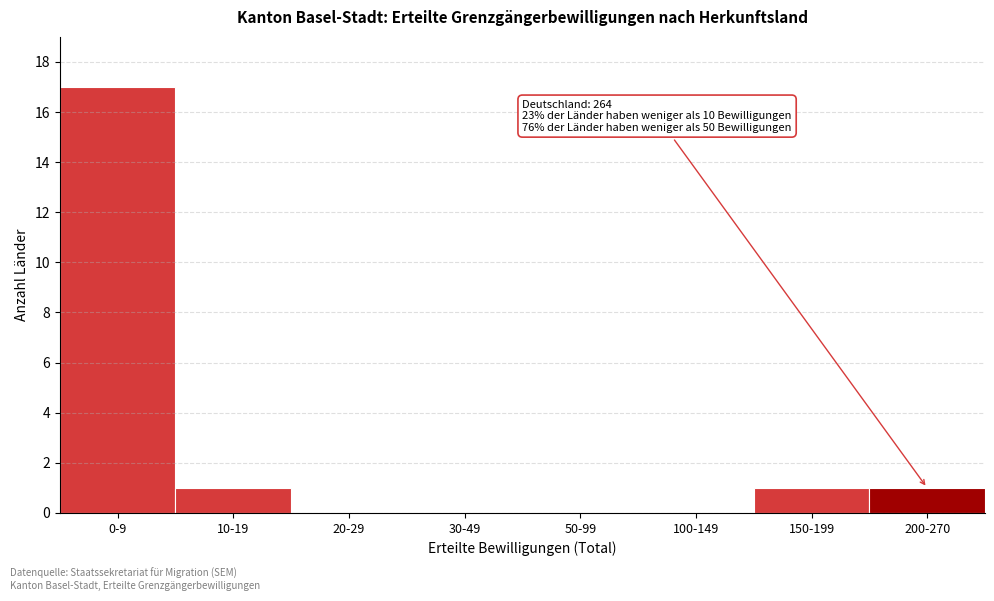

Reading left to right, what are all the values shown in this chart?

0-9=17	10-19=1	20-29=0	30-49=0	50-99=0	100-149=0	150-199=1	200-270=1